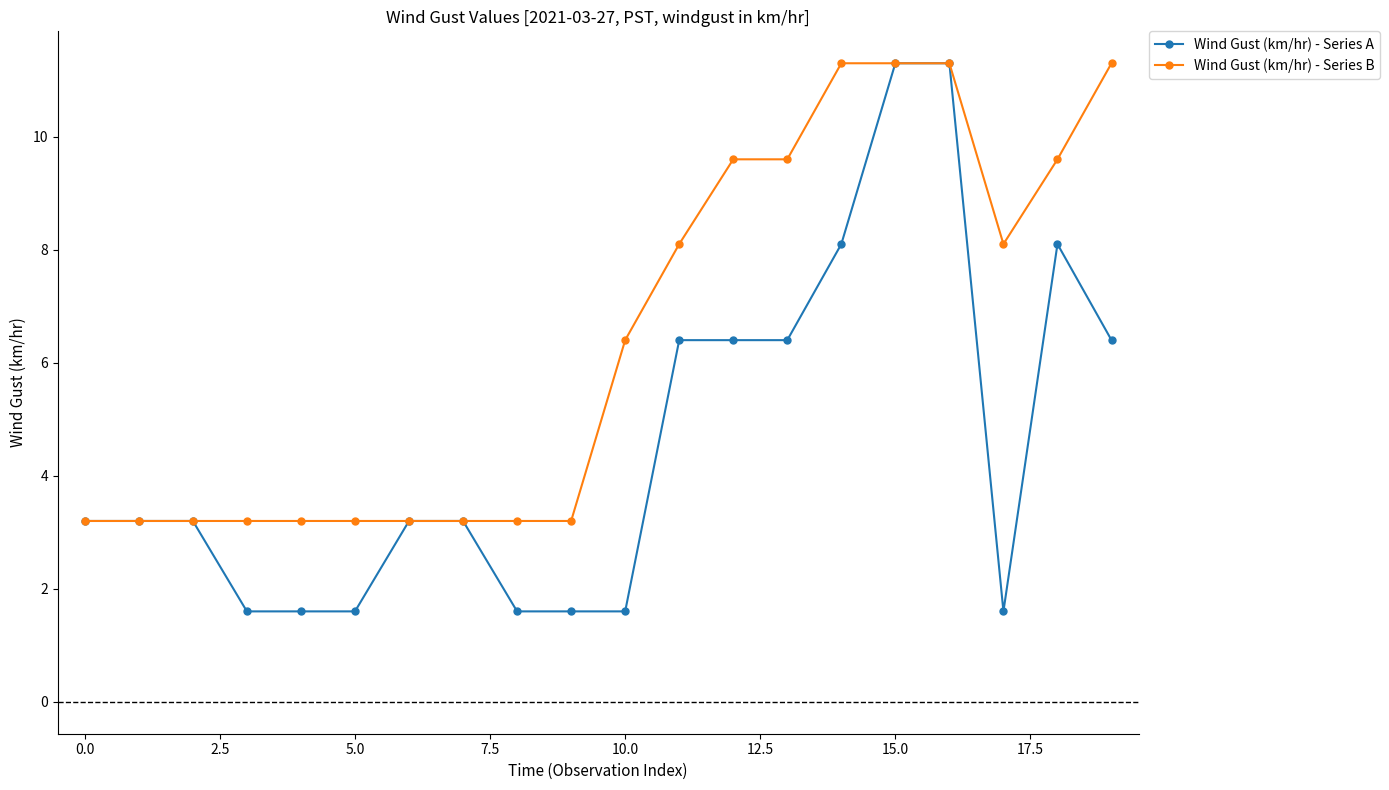

What is the highest value of the Wind Gust (km/hr) - Series B series?

11.3